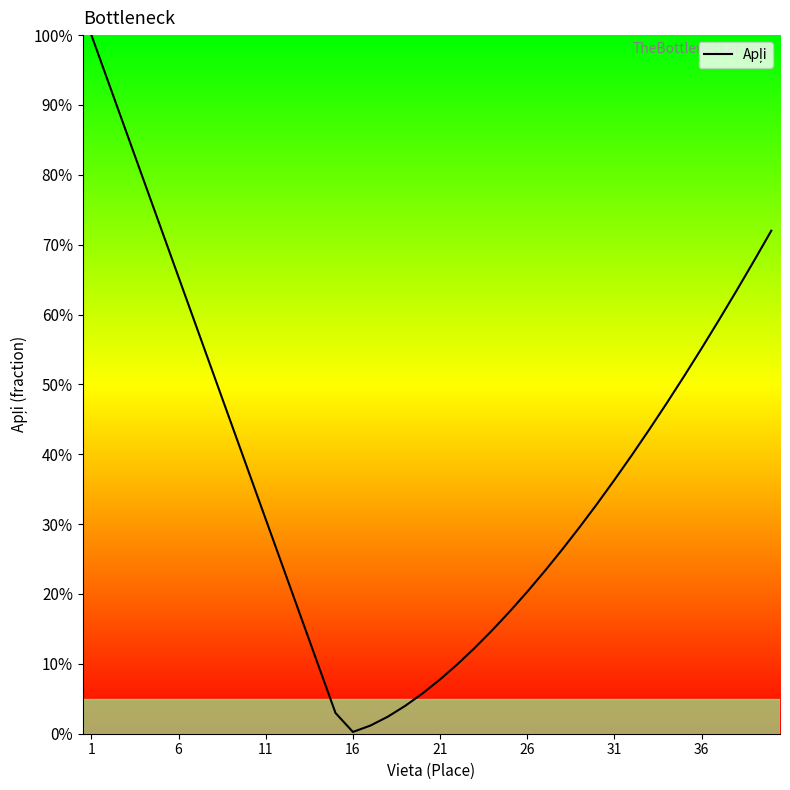

What is the greatest value displayed?

1.0